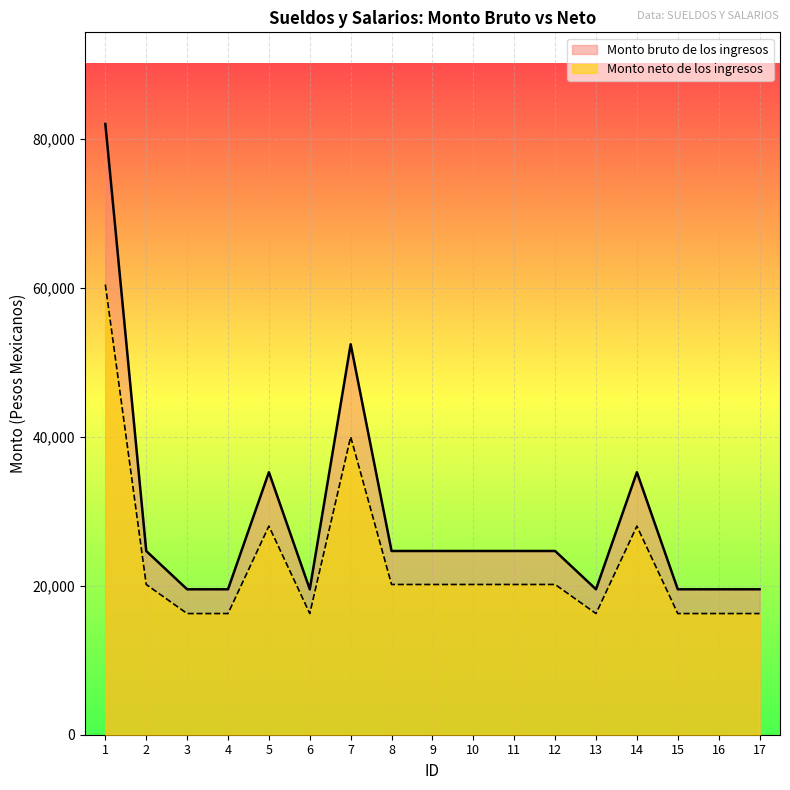

Which category has the highest value in the Monto bruto de los ingresos series?

1